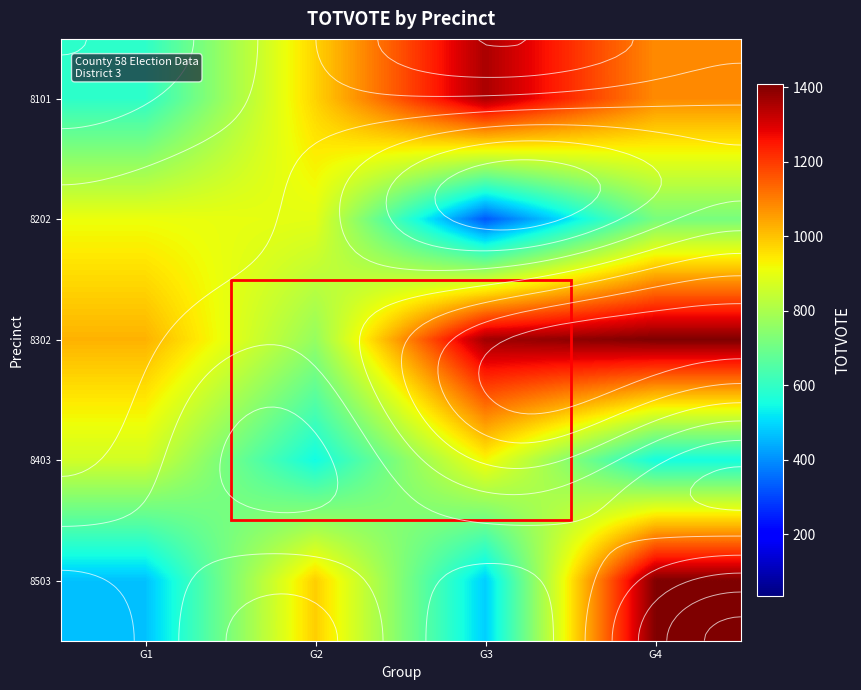

The 8403 series shows 865 at G1. True or false?

True